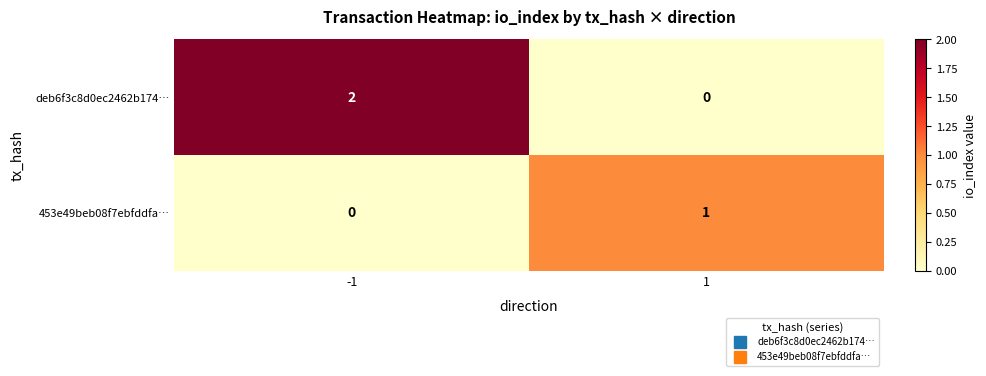

Which series has the widest spread of values?

deb6f3c8d0ec2462b174…